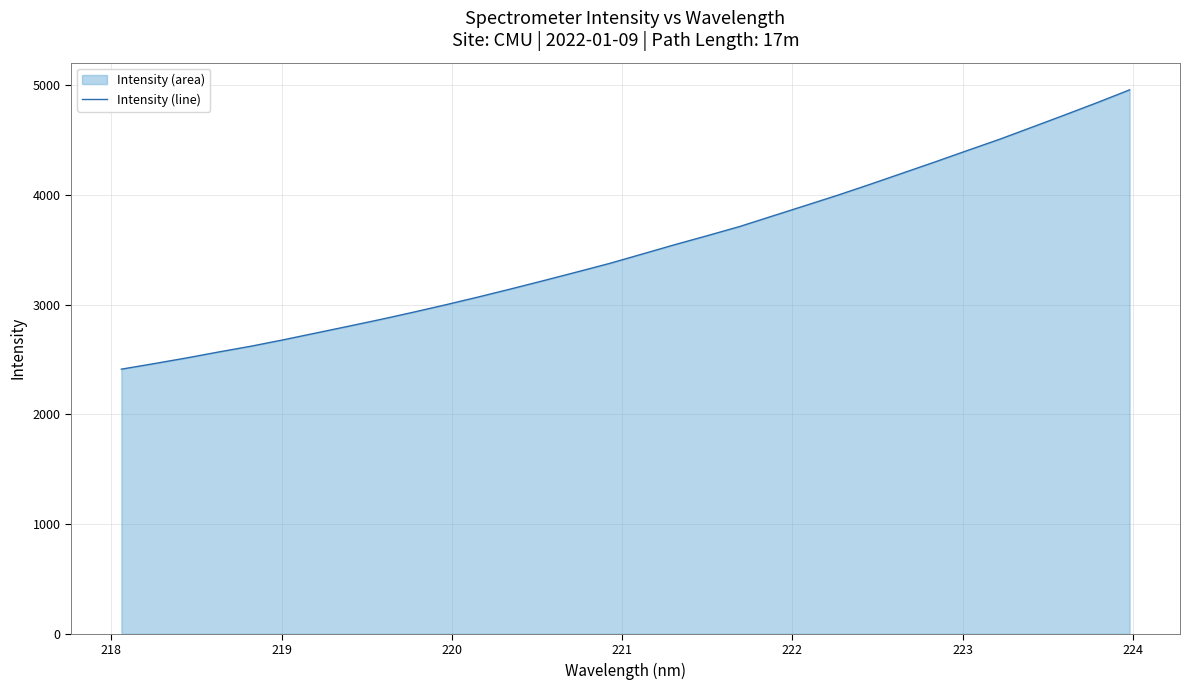

What is the difference between the maximum and minimum values?

2545.4